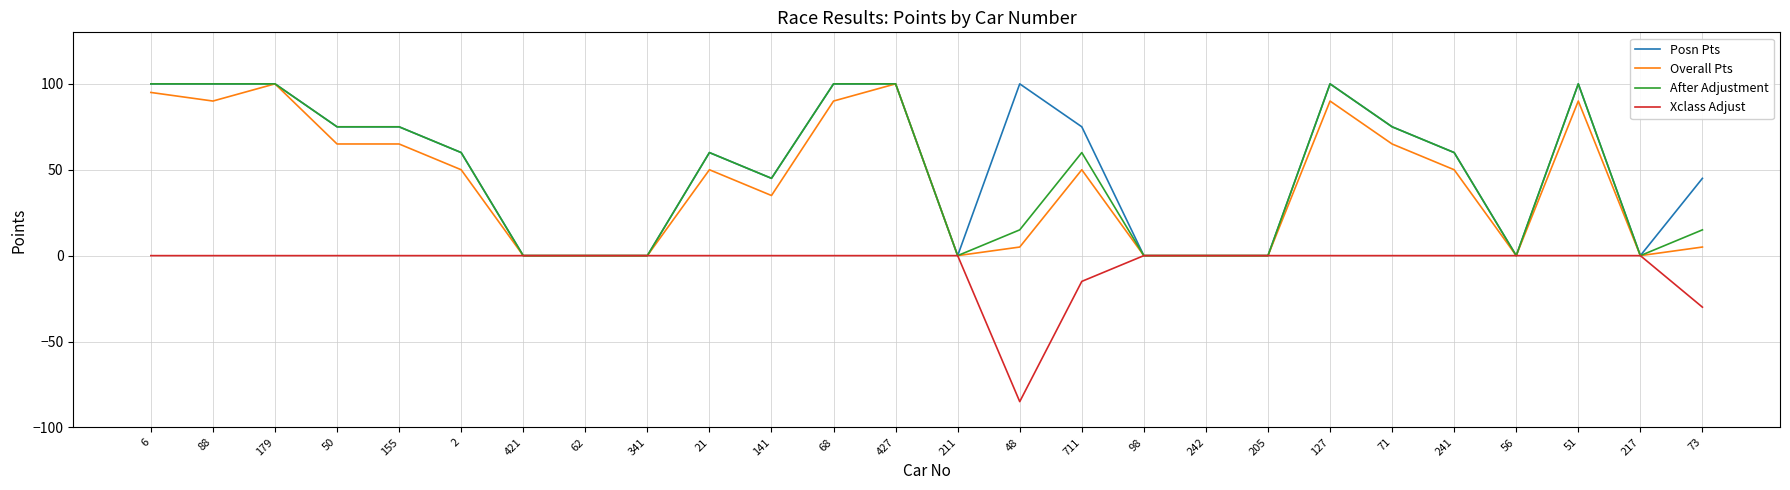

What is the sum of all Posn Pts values?

1370